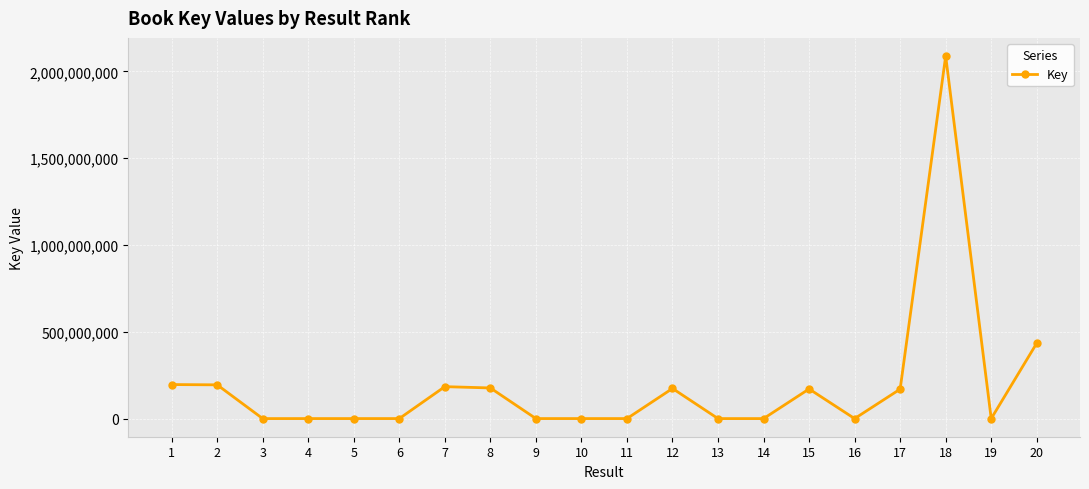

What is the difference between the maximum and second lowest values?

2088408837